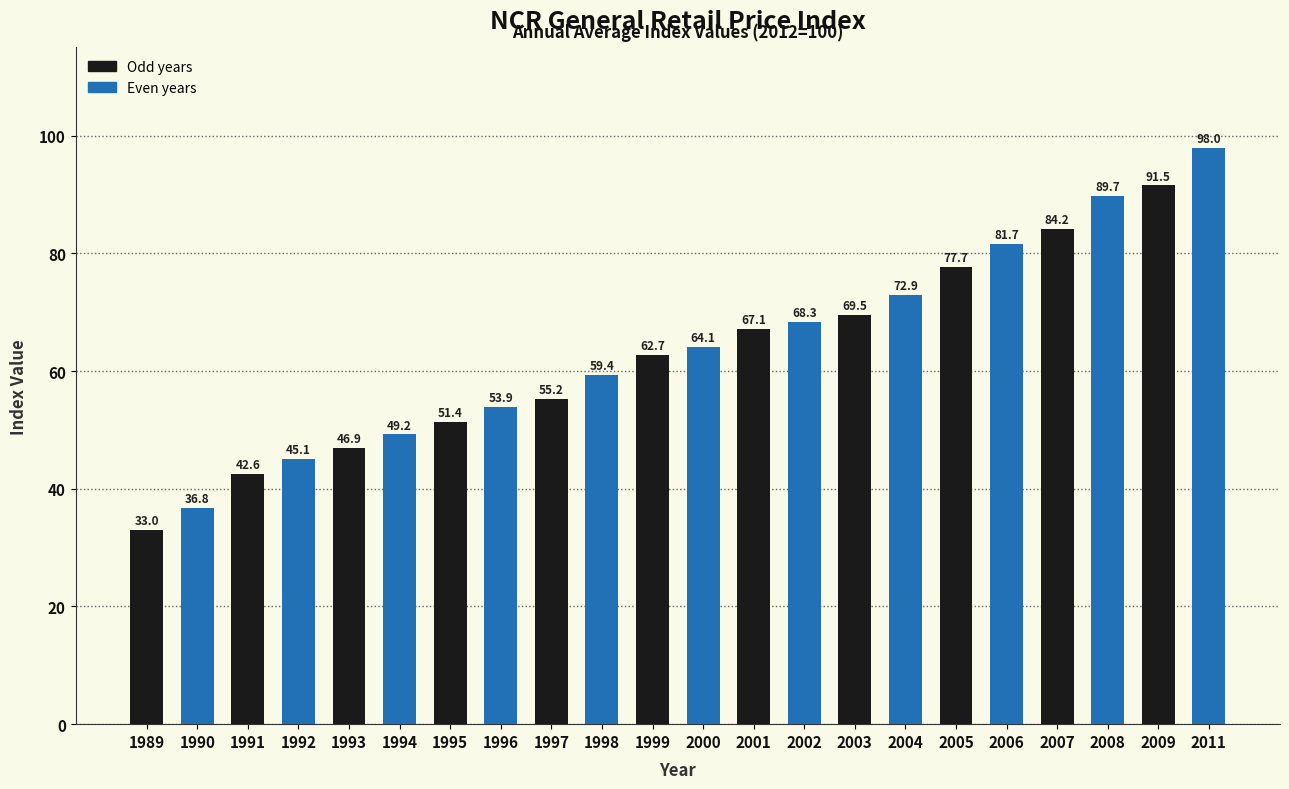

Which has a higher value, 1989 or 1994?

1994